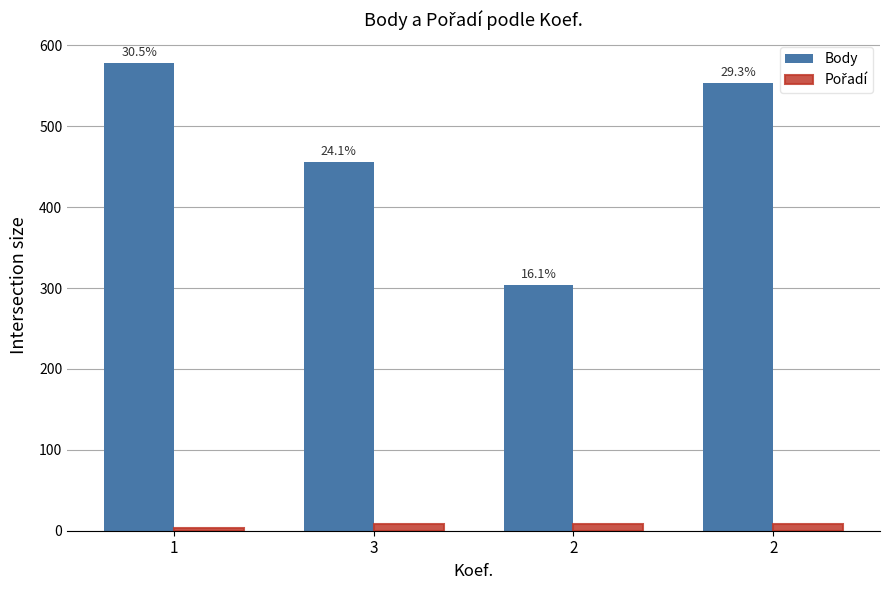

Is it true that Body equals 456 at 3?

True